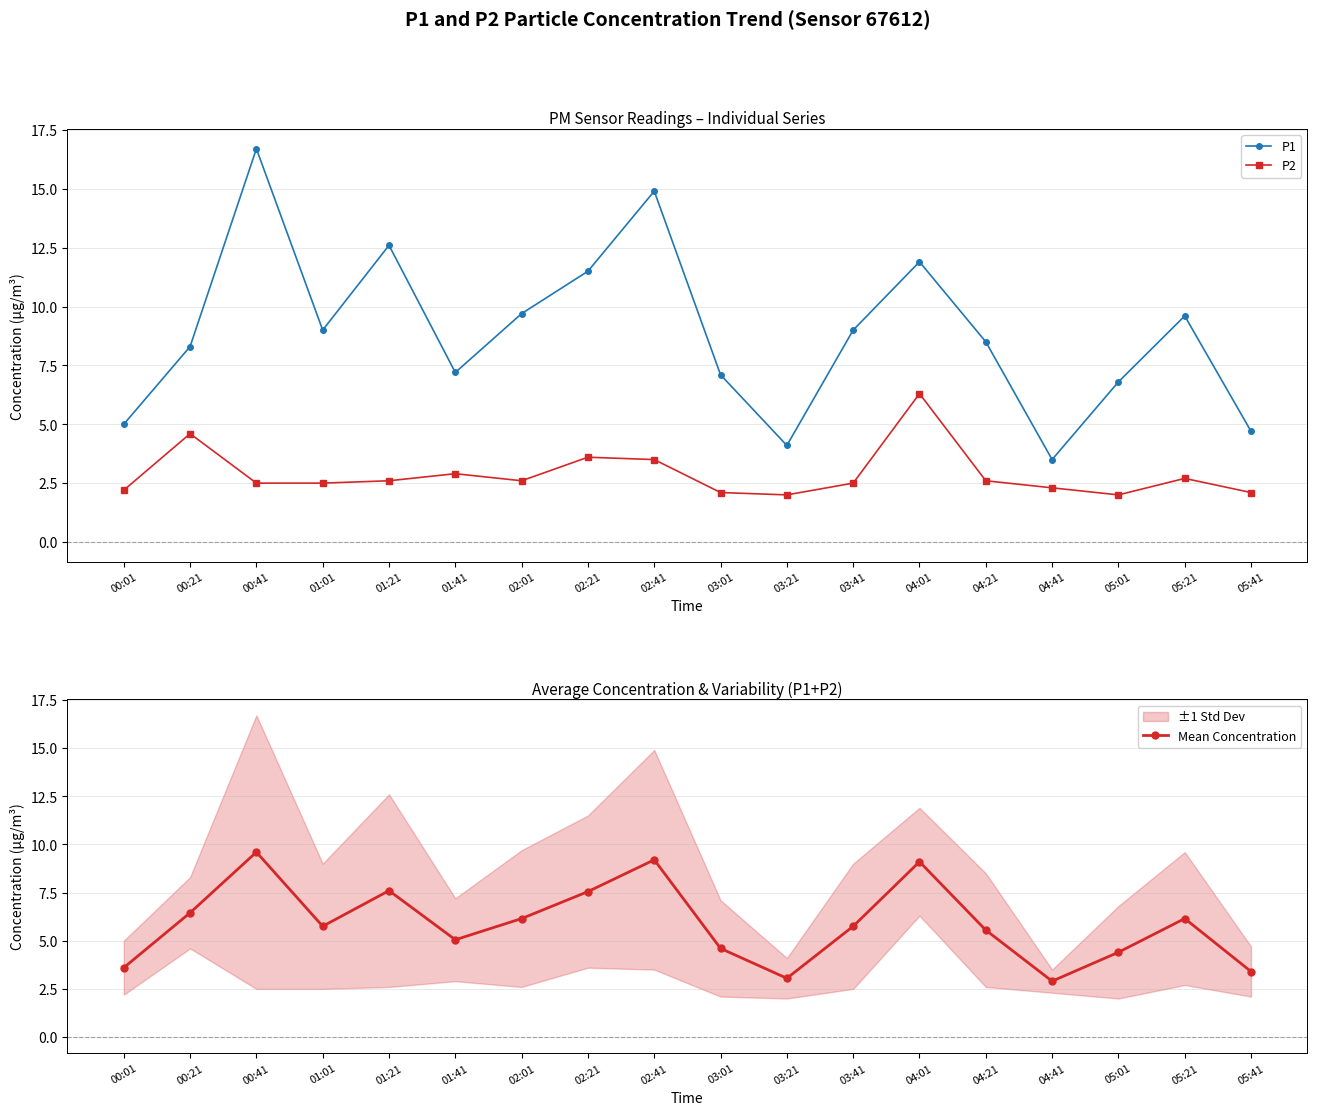

At which category does P2 reach its first local valley?

02:01